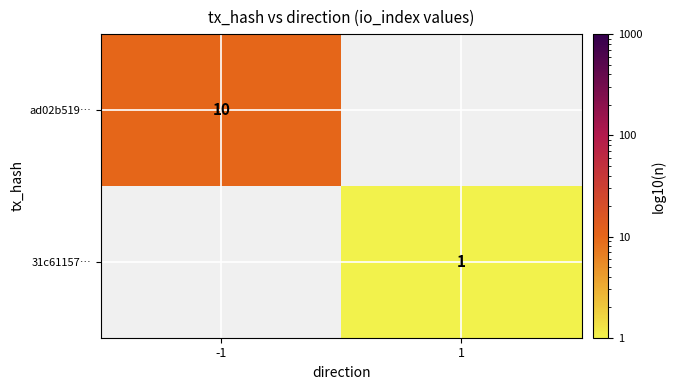

What is the minimum value shown in the chart?

1.0